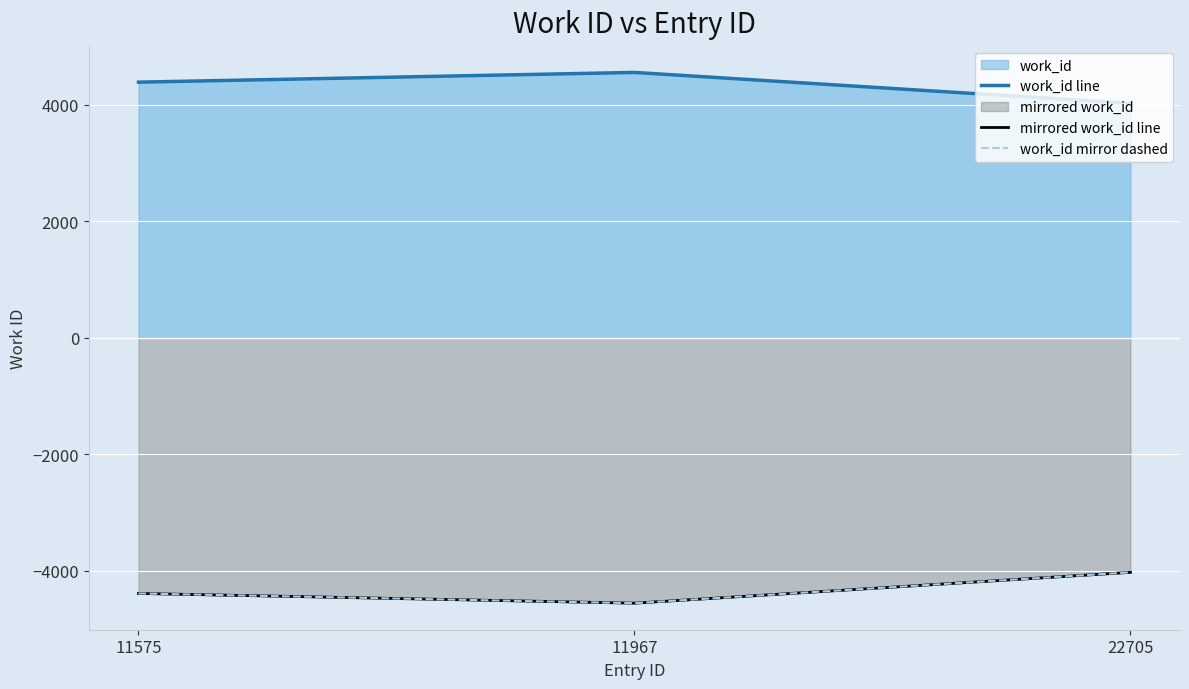

Which series has the largest total across all categories?

work_id line